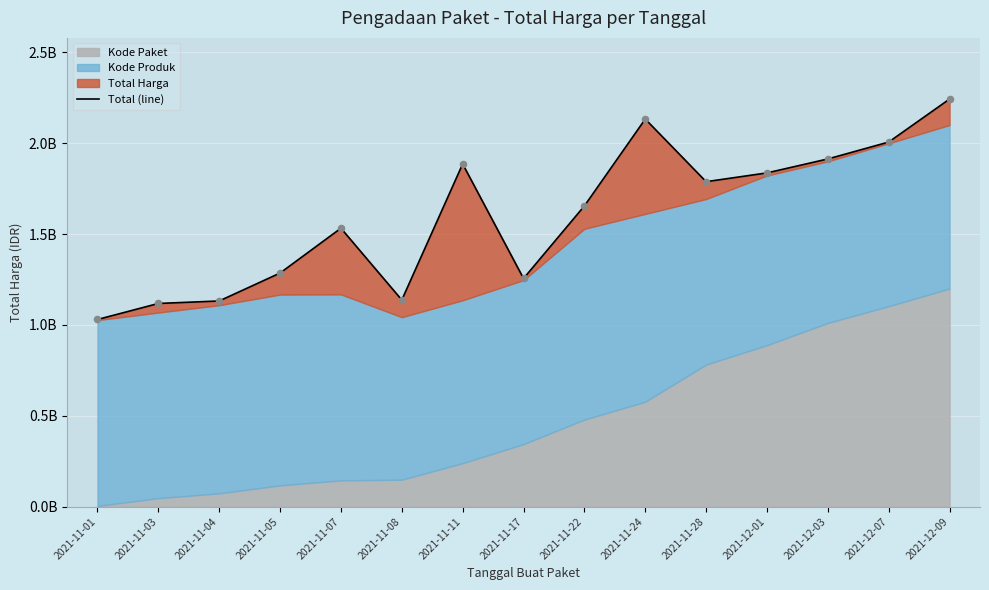

What is the change in value from 2021-11-01 to 2021-11-24?

+1102982590.0